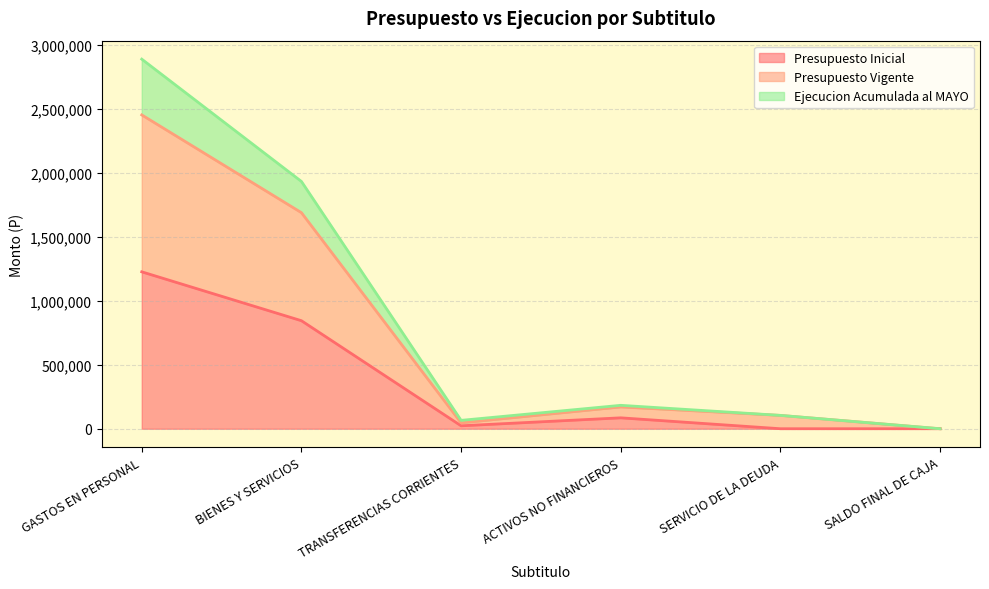

Reading right to left, what are all the values shown in this chart?

Presupuesto Inicial: 10	10	85169	22985	843634	1225369
Presupuesto Vigente: 20	104179	170338	45970	1687268	2450738
Ejecucion Acumulada al MAYO: 20	104179	182853	65423	1931125	2886236